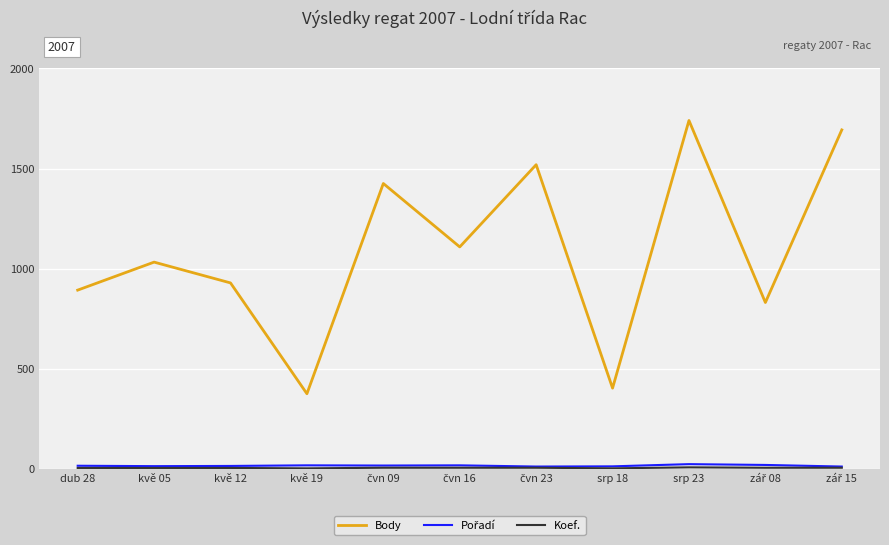

Does the chart have visible grid lines?

Yes